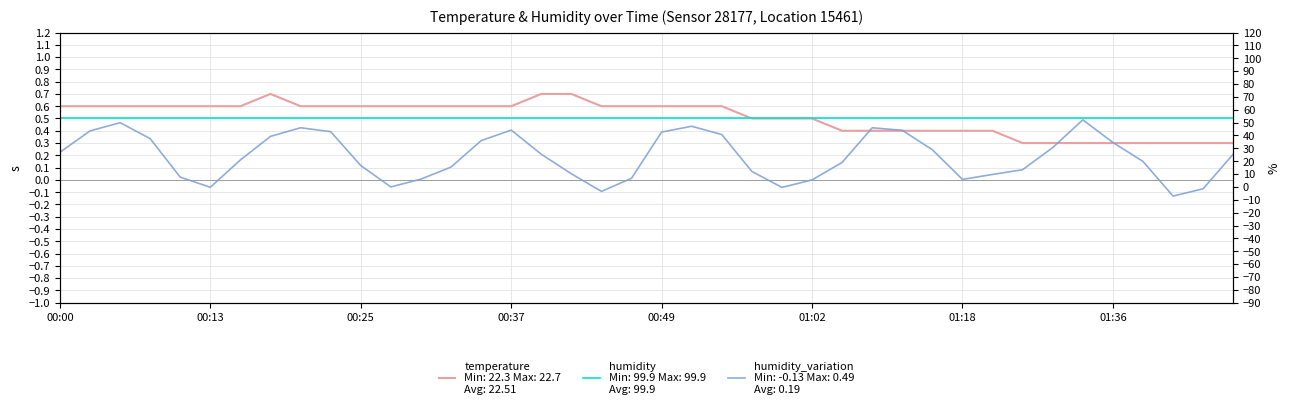

Count the number of categories in the chart.

40